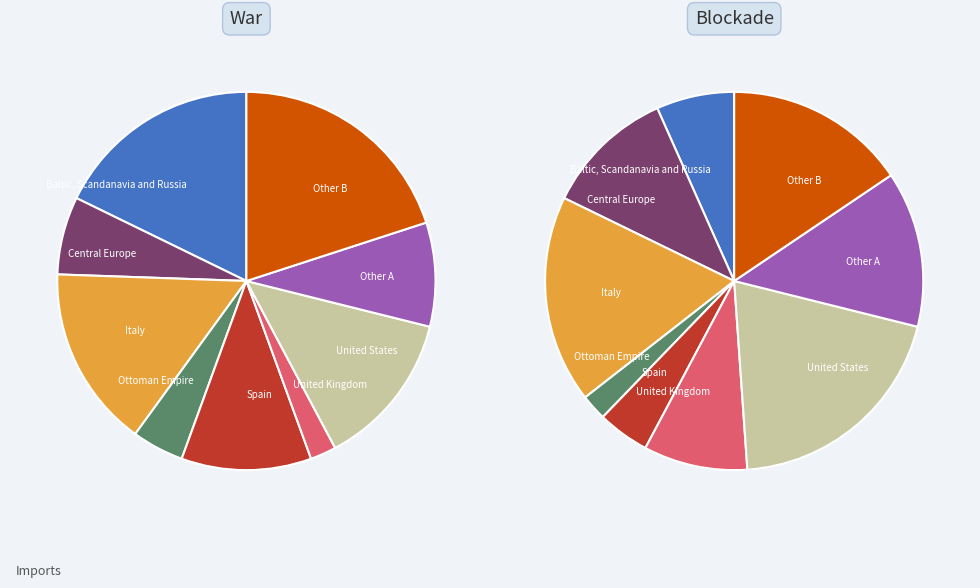

What is the difference between the highest and lowest values at 4?

3